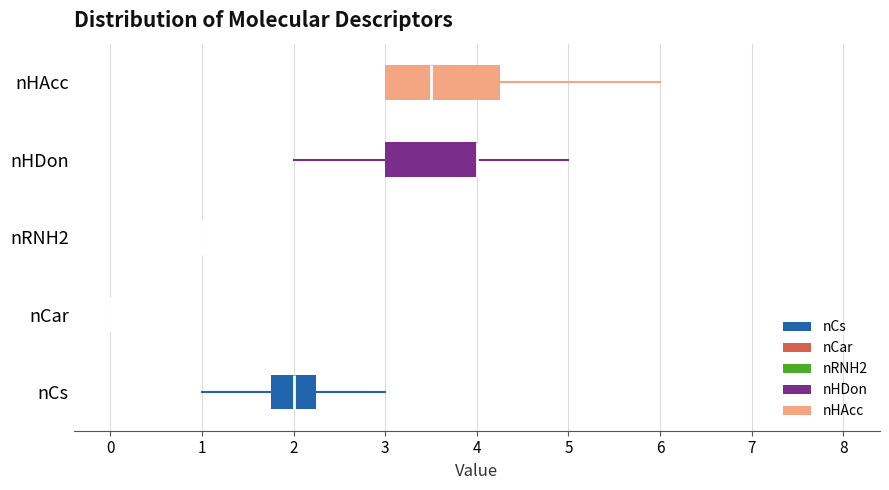

Reading bottom to top, read every box against the x-axis: the position of its median line, the range the box covers, and the ends of its whiskers. The values are not printed on the chart, so give them approximately, as read against the axis.

nCs: median 2.0, box 1.8 to 2.3, whiskers 1.0 to 3.0
nCar: box collapsed to a line at 0.0, whiskers 0.0 to 0.0
nRNH2: box collapsed to a line at 1.0, whiskers 1.0 to 1.0
nHDon: median 4.0 (drawn on the box's right edge), box 3.0 to 4.0, whiskers 2.0 to 5.0
nHAcc: median 3.5, box 3.0 to 4.3, whiskers 3.0 to 6.0